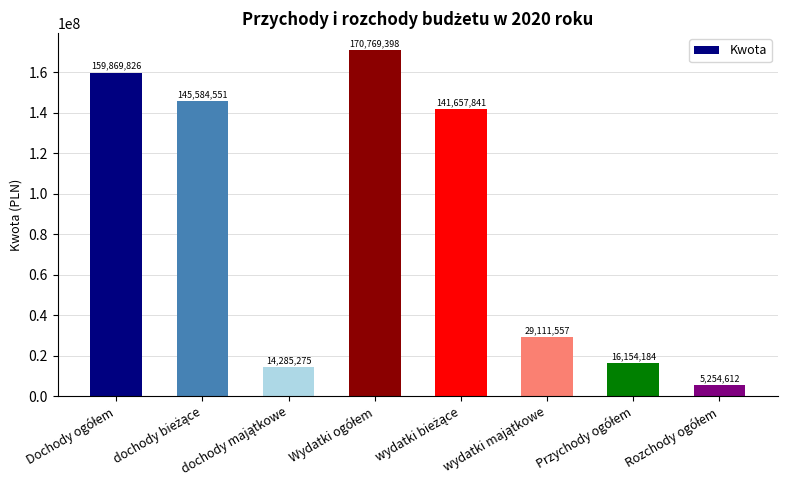

What is the value of the 2nd bar from the left?

145584551